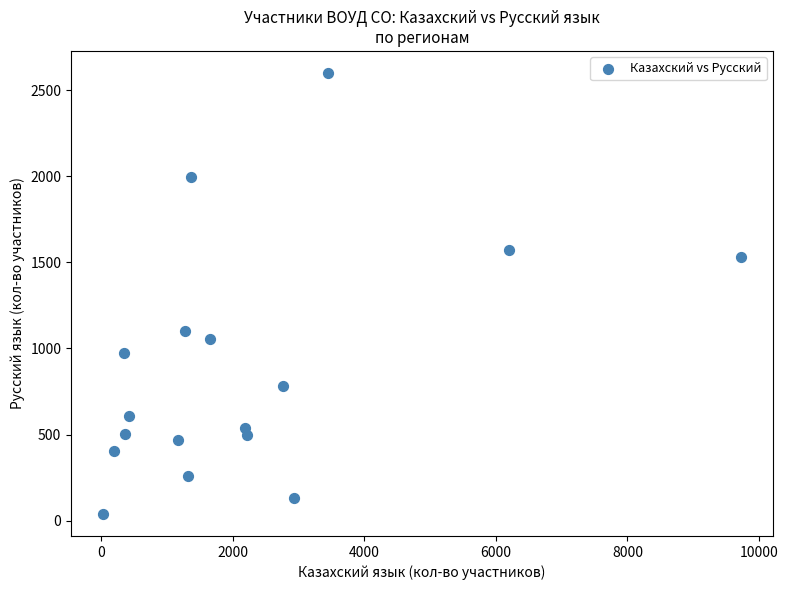

What is the range of Y values (max minus min)?

2560